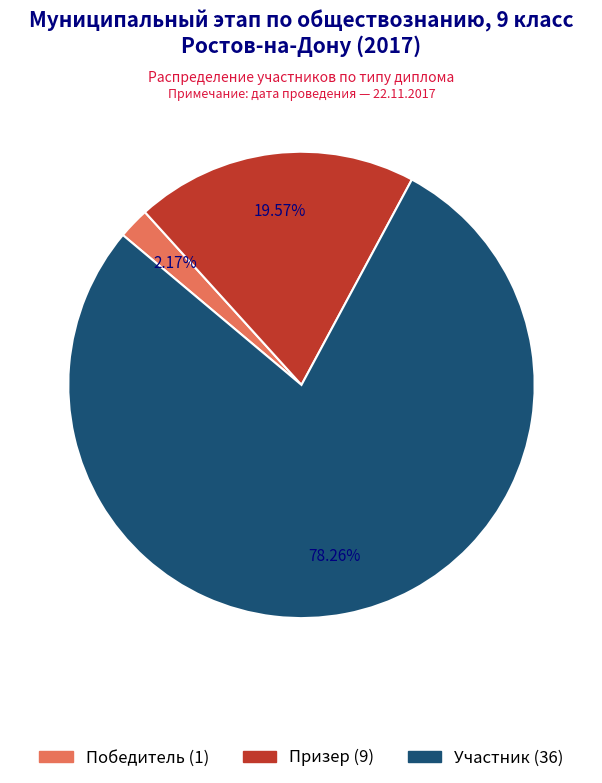

Is Победитель the majority of the pie?

No